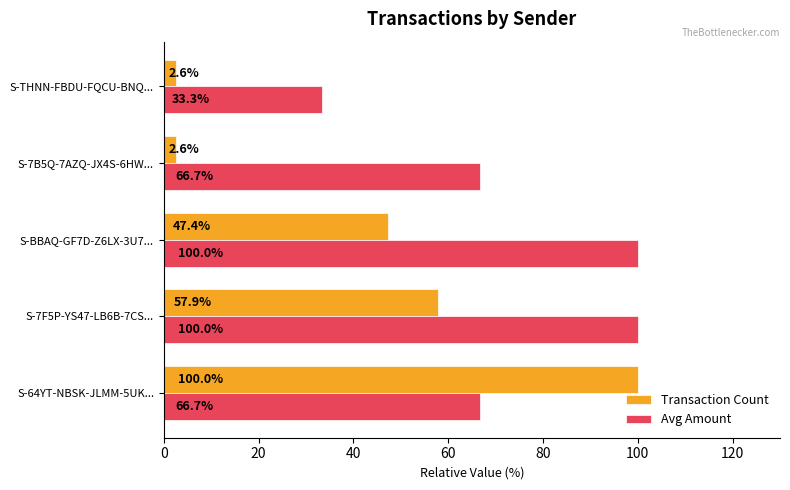

Which series has the largest total across all categories?

Avg Amount